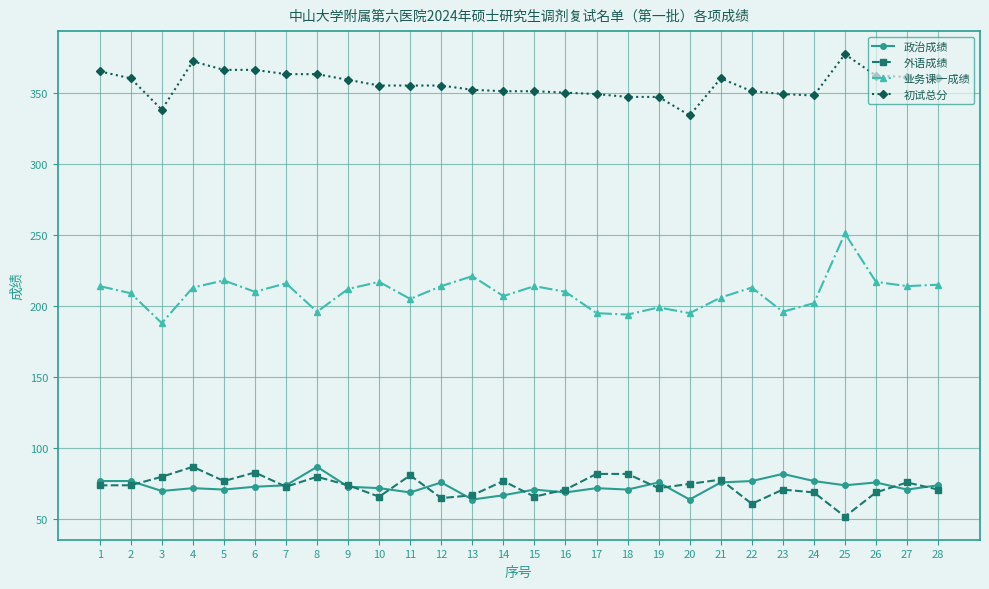

What is the value of the 外语成绩 point at the 7th from the left?

73